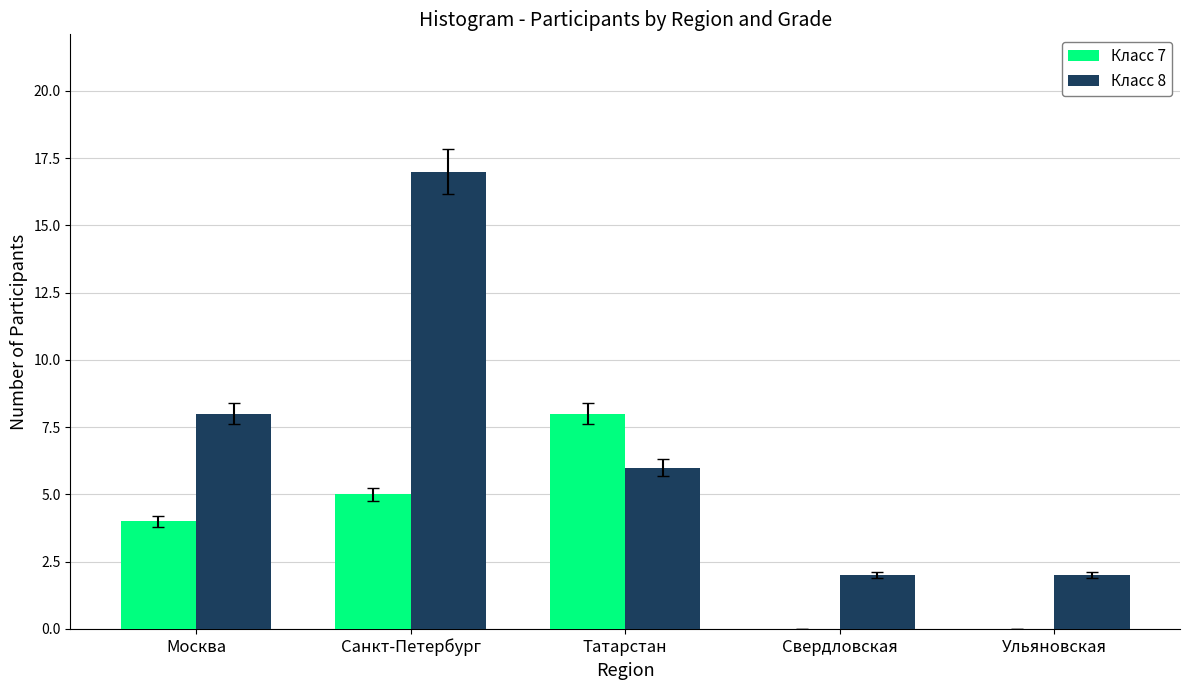

Reading right to left, list all the values displayed in this chart.

Класс 7: Ульяновская=0	Свердловская=0	Татарстан=8	Санкт-Петербург=5	Москва=4
Класс 8: Ульяновская=2	Свердловская=2	Татарстан=6	Санкт-Петербург=17	Москва=8